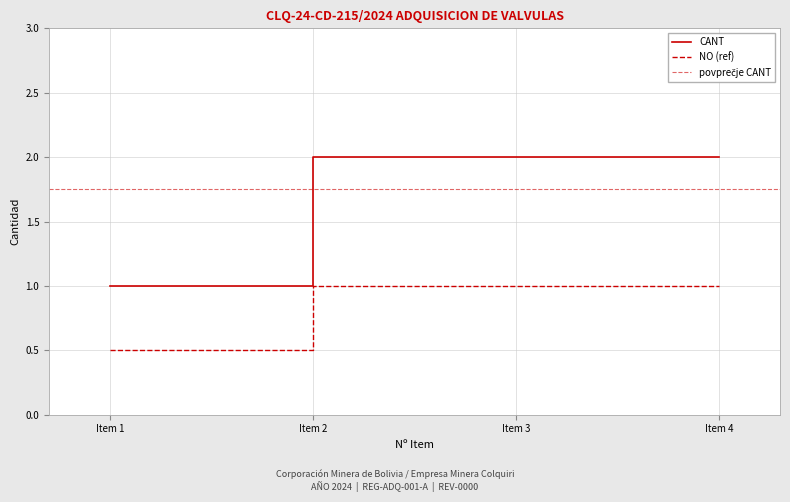

List the labels in order of value, smallest first.

Item 1, Item 2, Item 3, Item 4